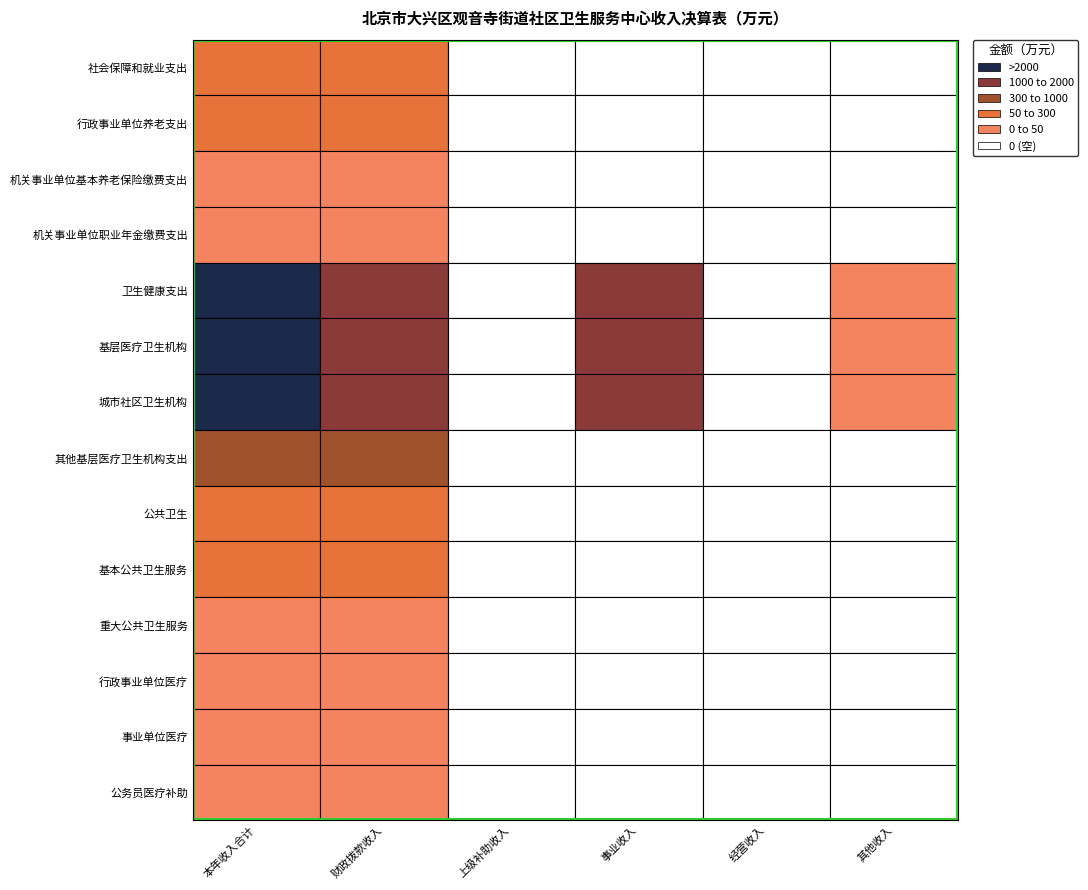

Is the value of 行政事业单位医疗 at 5 greater than the value of 卫生健康支出 at 3?

No